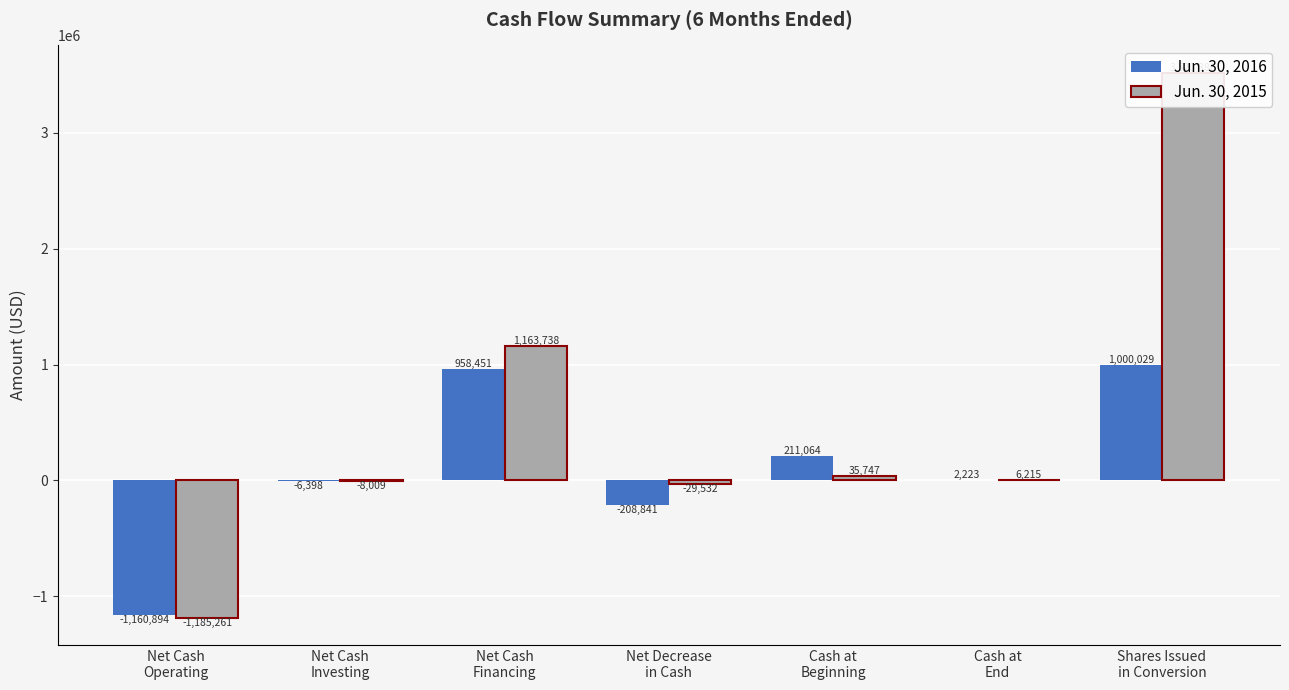

Which category has the lowest value in the Jun. 30, 2015 series?

Net Cash
Operating